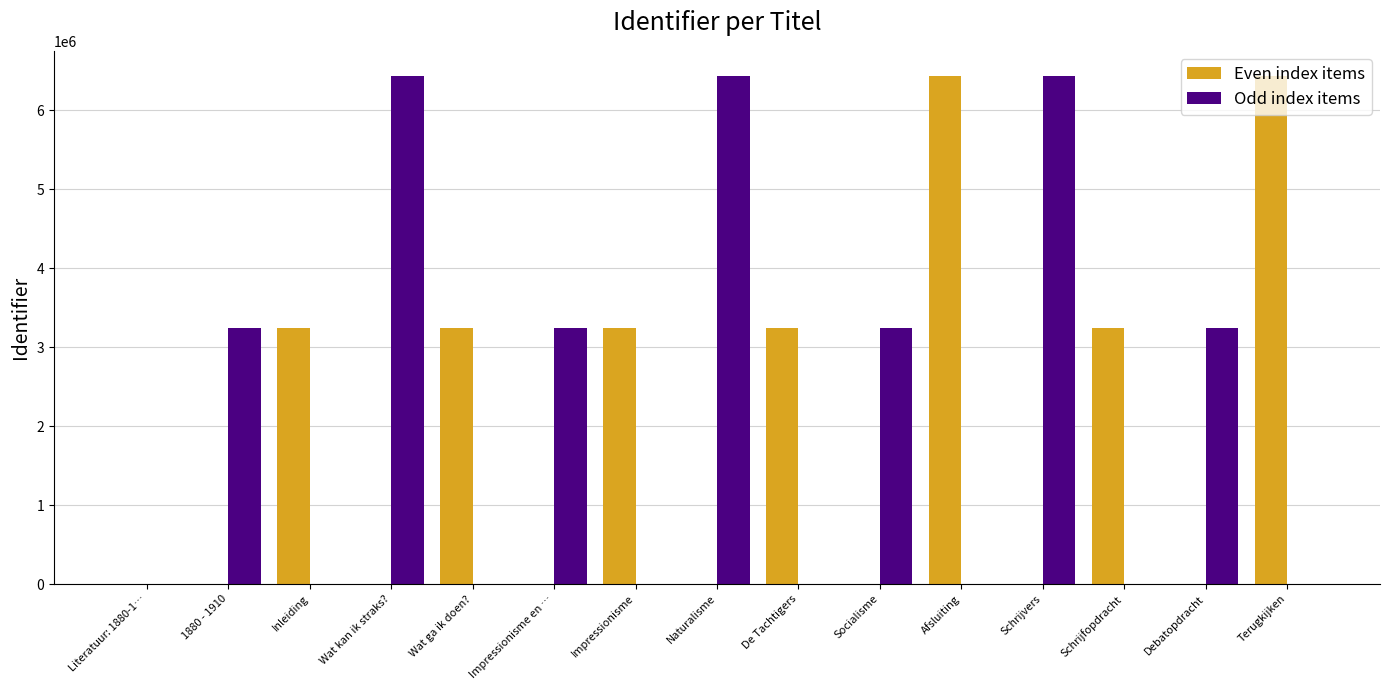

Count the number of data series in this chart.

2